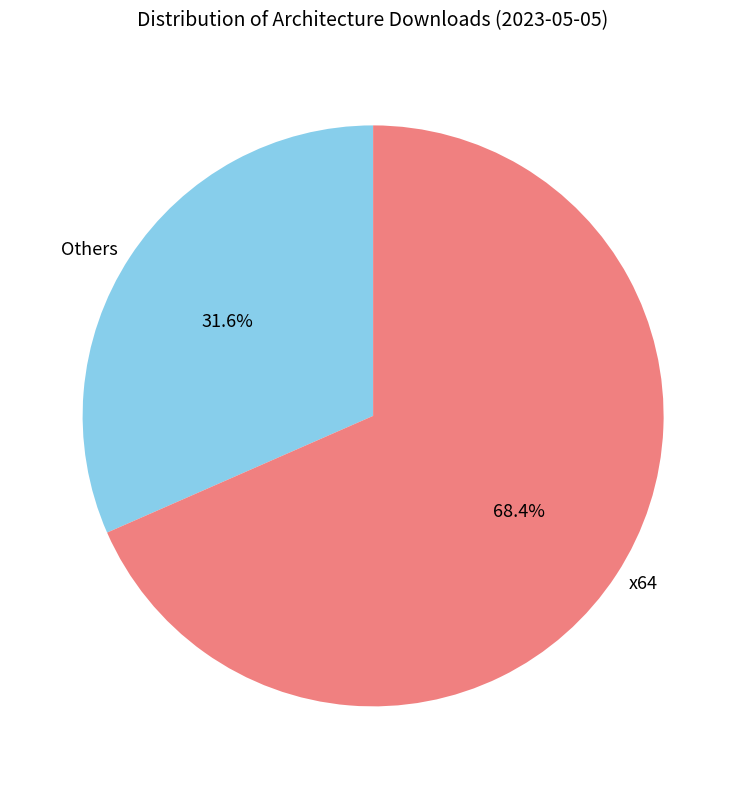

Is the sum of x64 and Others greater than half?

Yes